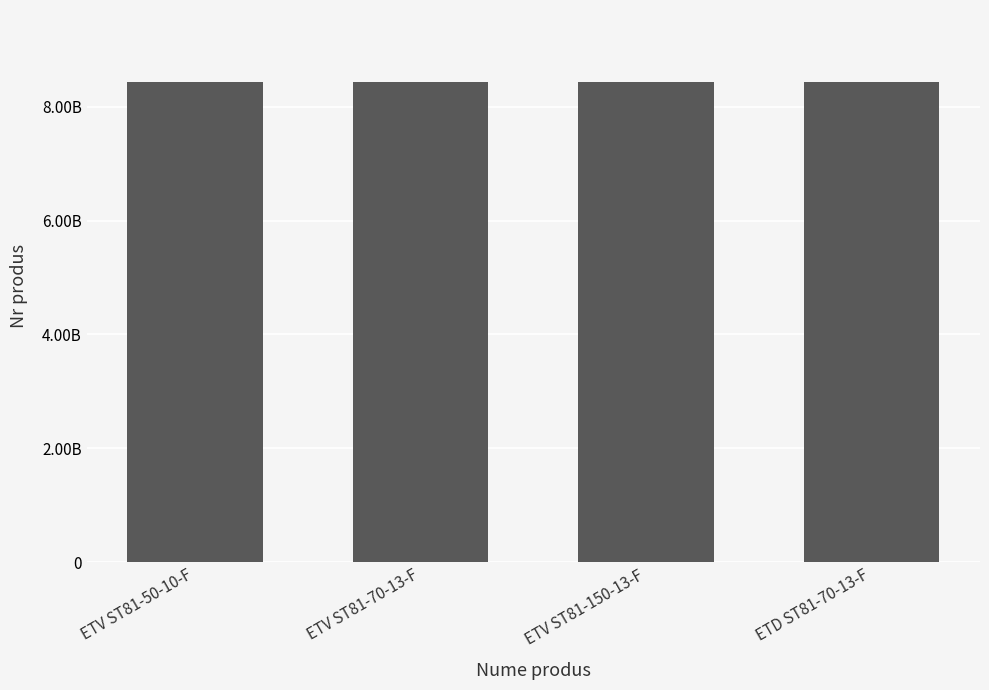

What is the value of the 4th bar from the left?

8433215605